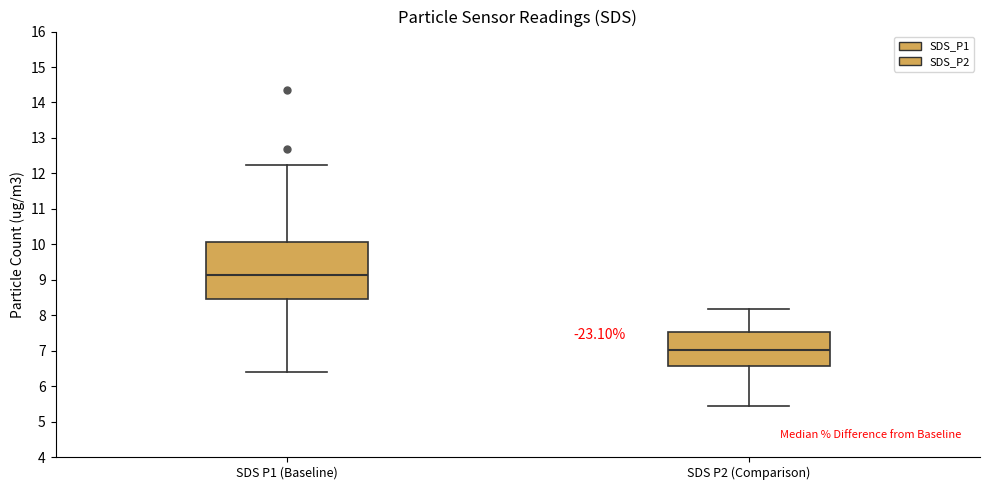

Reading left to right, read every box against the y-axis: the position of its median line, the range the box covers, and the ends of its whiskers. The values are not printed on the chart, so give them approximately, as read against the axis.

SDS P1 (Baseline): median 9.1, box 8.5 to 10.1, whiskers 6.4 to 12.2
SDS P2 (Comparison): median 7.0, box 6.6 to 7.5, whiskers 5.4 to 8.2